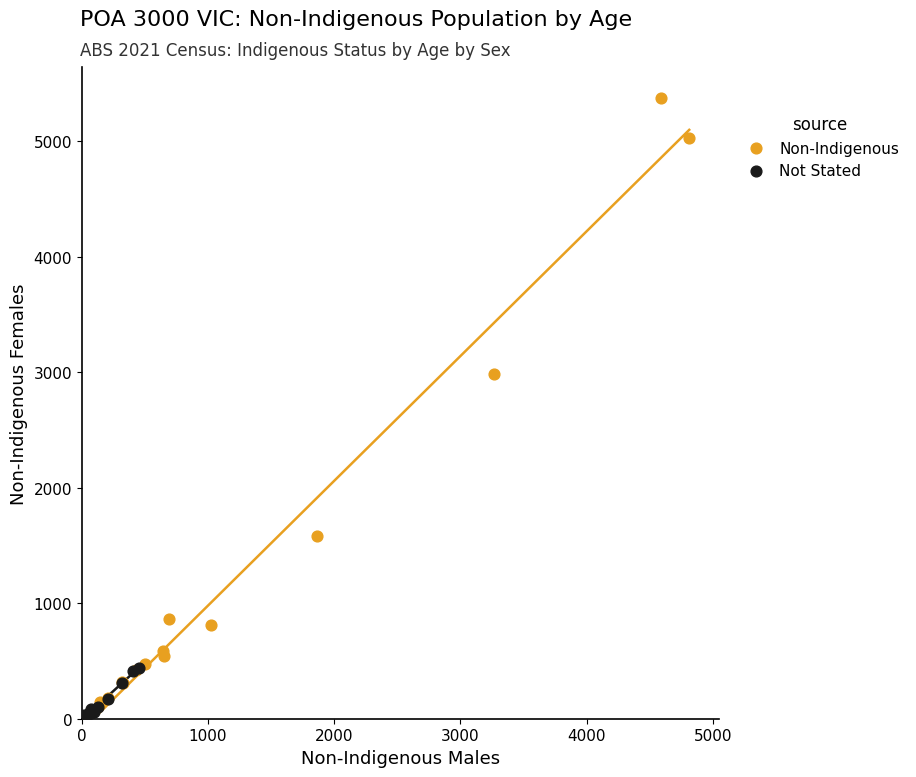

Which series has the largest Y range (max minus min)?

Non-Indigenous